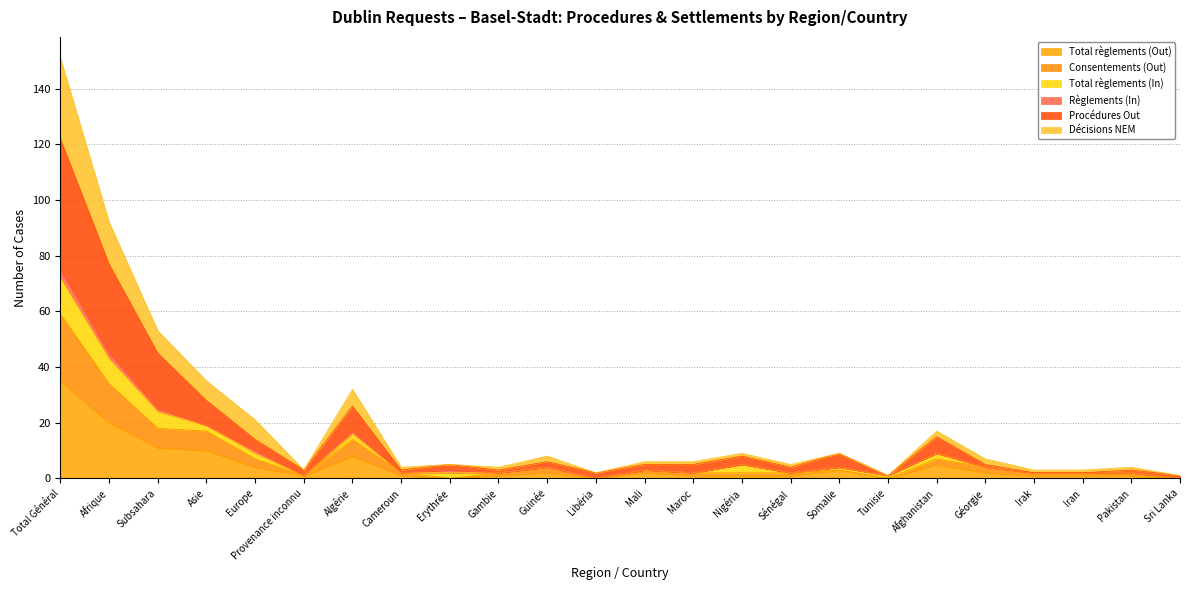

Where is the first local minimum for Procédures Out?

Provenance inconnu